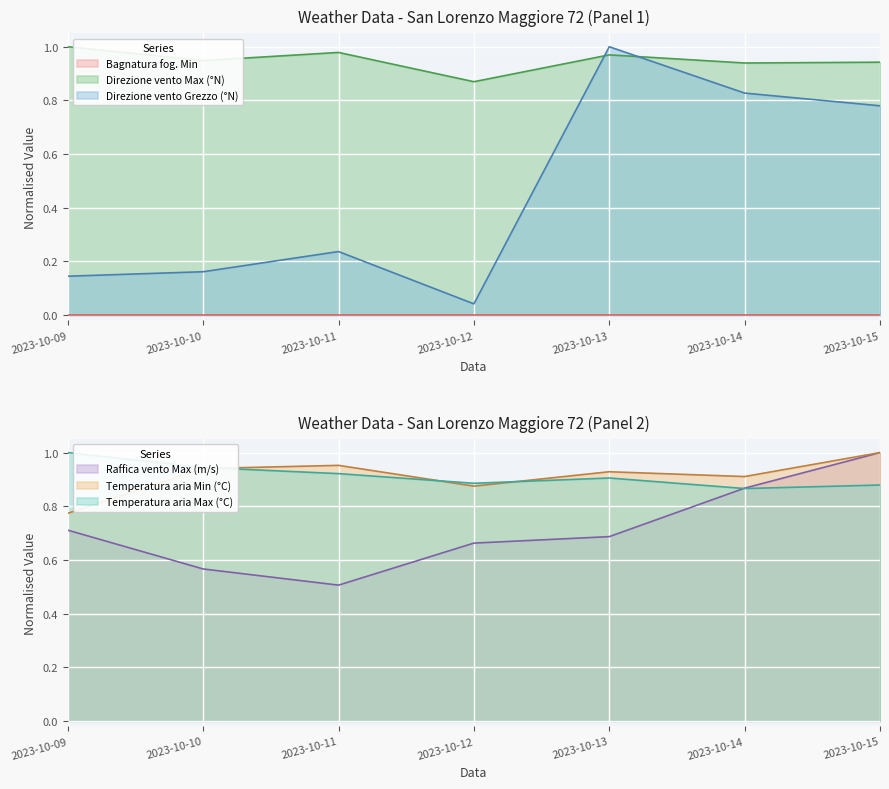

At which category does the chart reach its minimum across all series?

2023-10-12